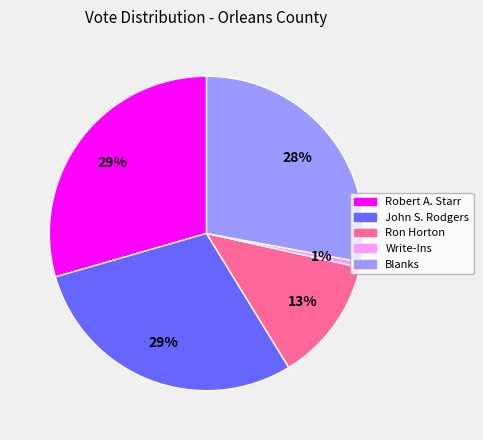

Between Robert A. Starr and Blanks, which is larger?

Robert A. Starr